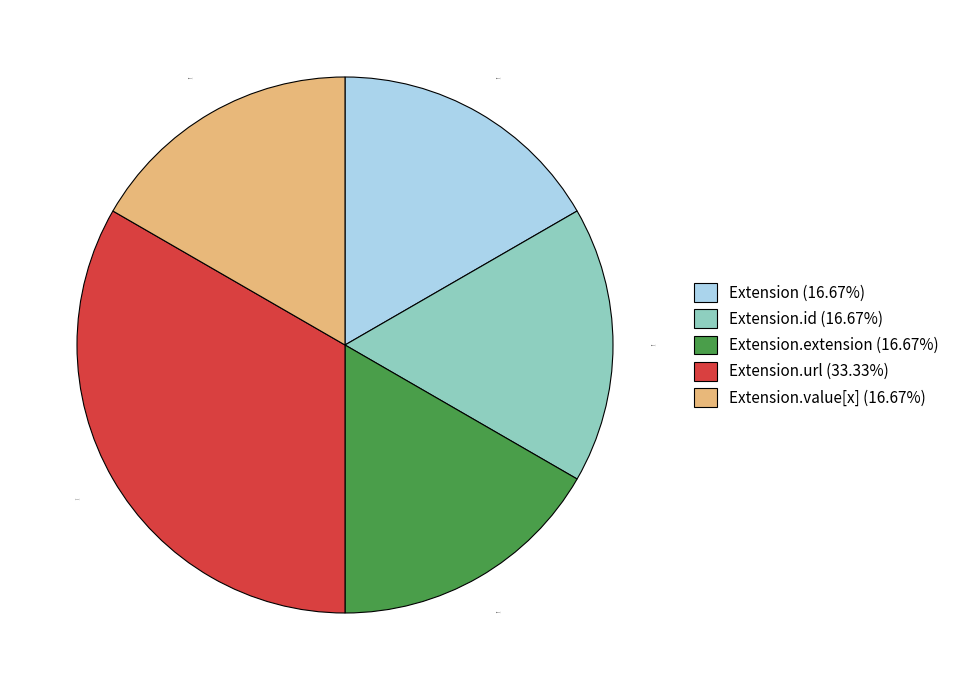

What is the ratio of the value at Extension.id (16.67%) to the value at Extension (16.67%)?

1.0